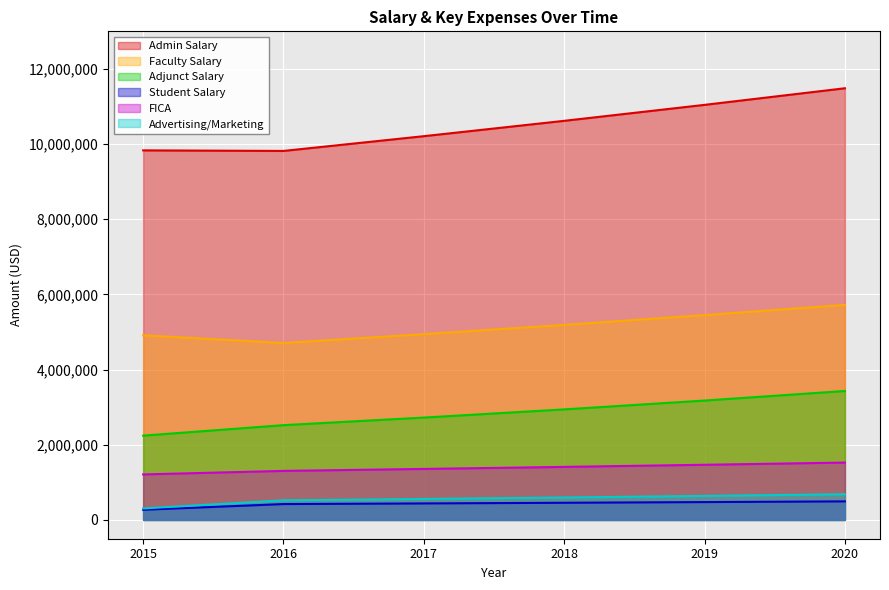

At which category is the sum across all series the highest?

2020